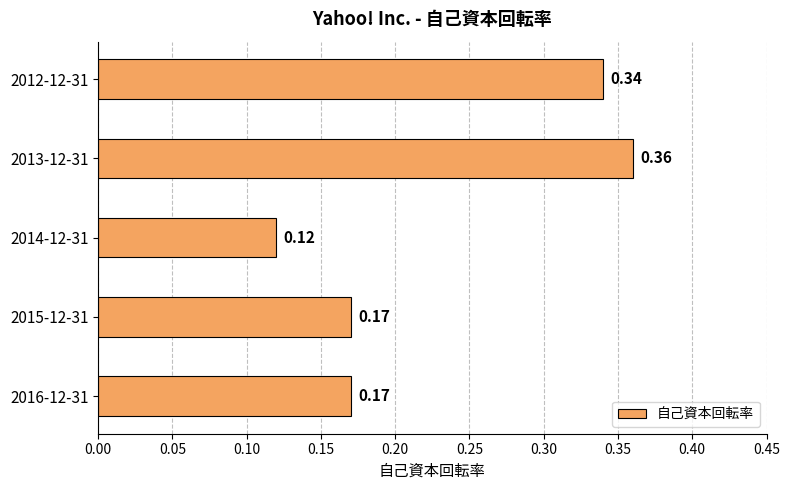

Between 2012-12-31 and 2013-12-31, which is larger?

2013-12-31